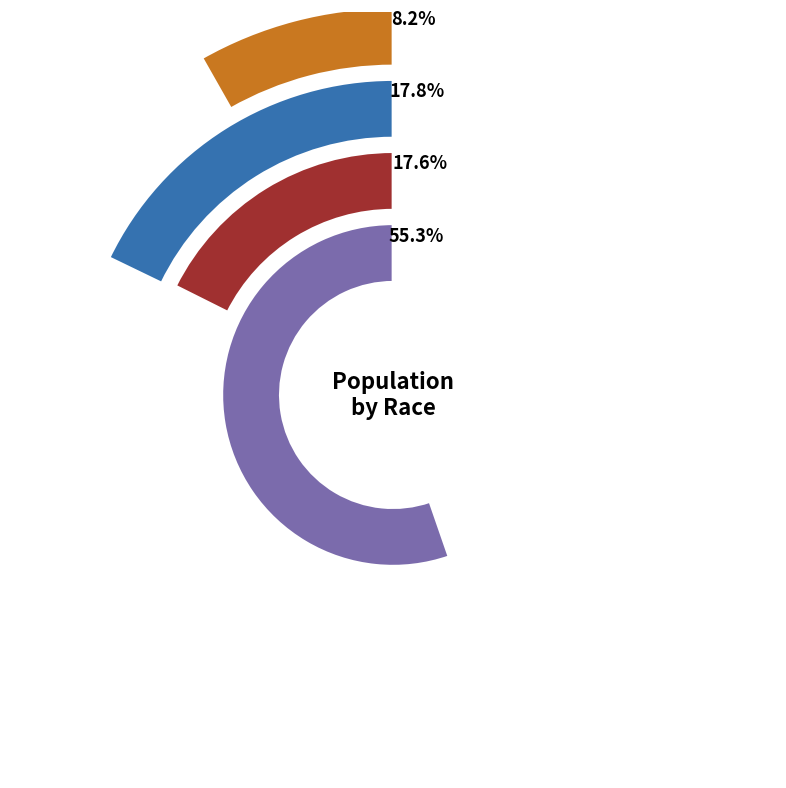

Which category has the smallest portion of the pie?

4